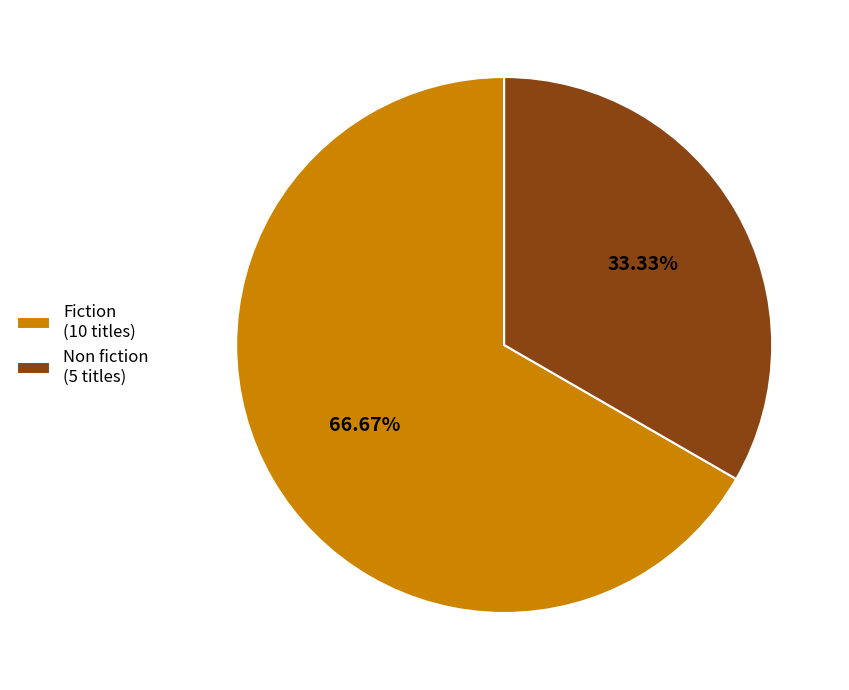

How many slices are in this pie chart?

2